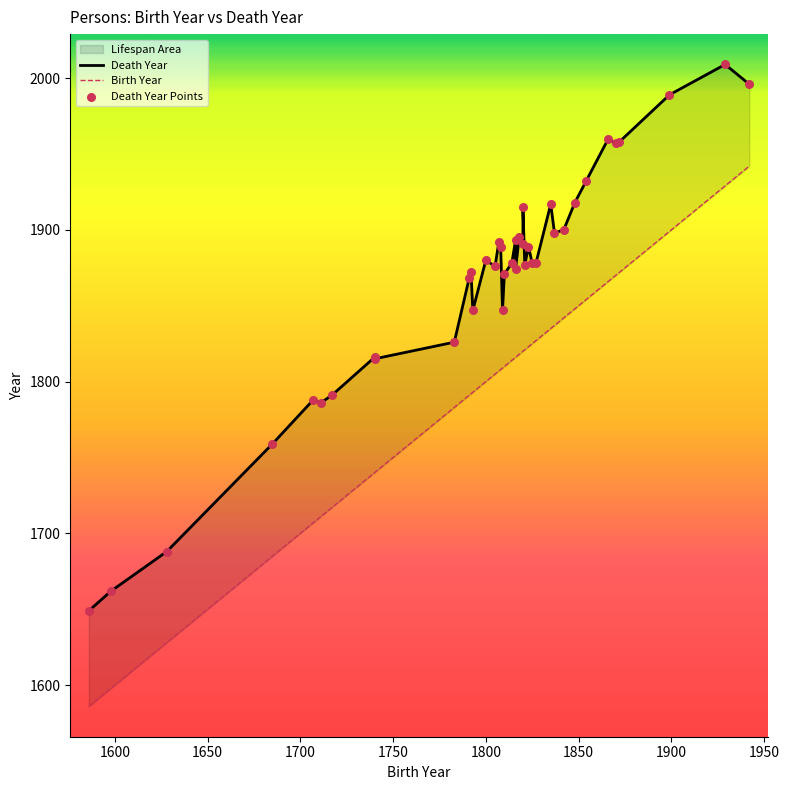

Which series contains the highest Y value?

Death Year